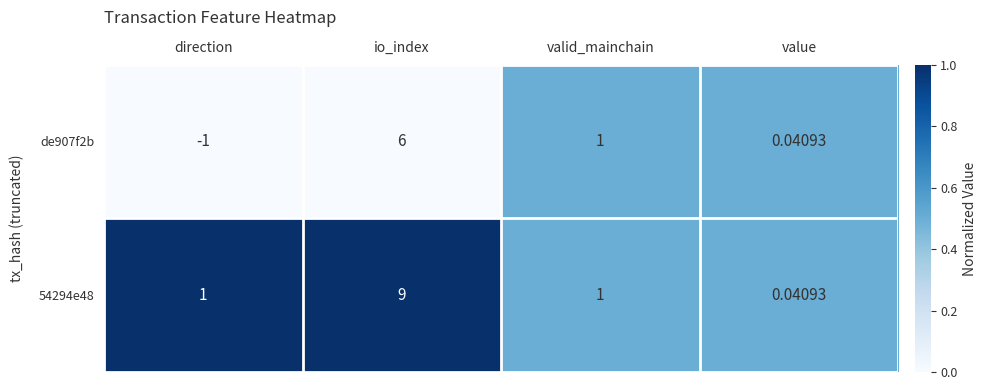

At which label does 54294e48 reach its peak?

io_index